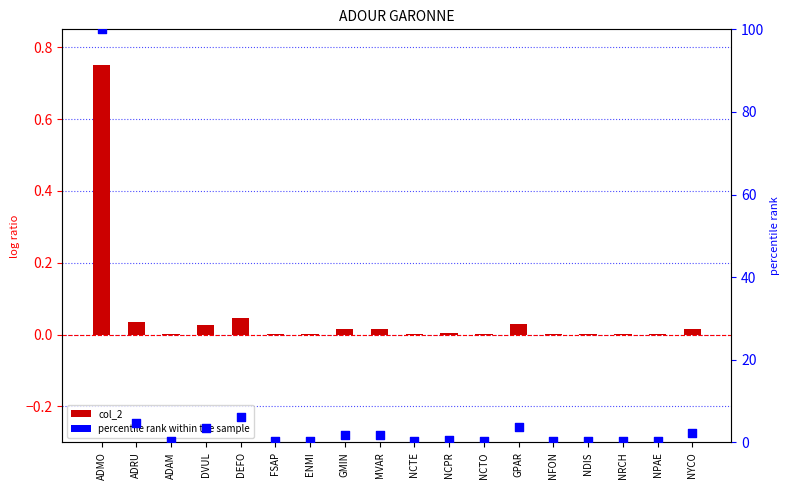

What are all the series names shown in the legend?

col_2, percentile rank within the sample